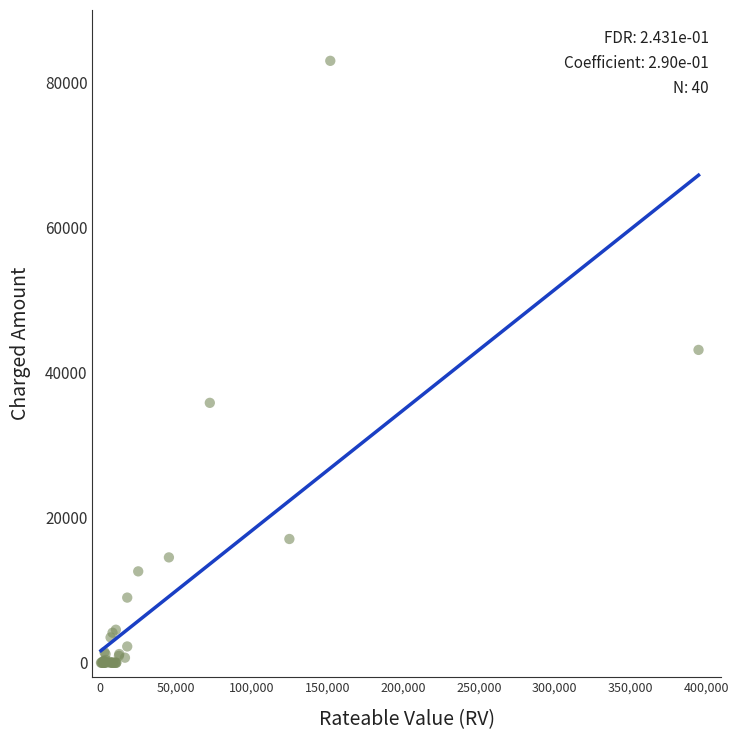

What Y value in the scatter plot is closest to 41496?

43134.0